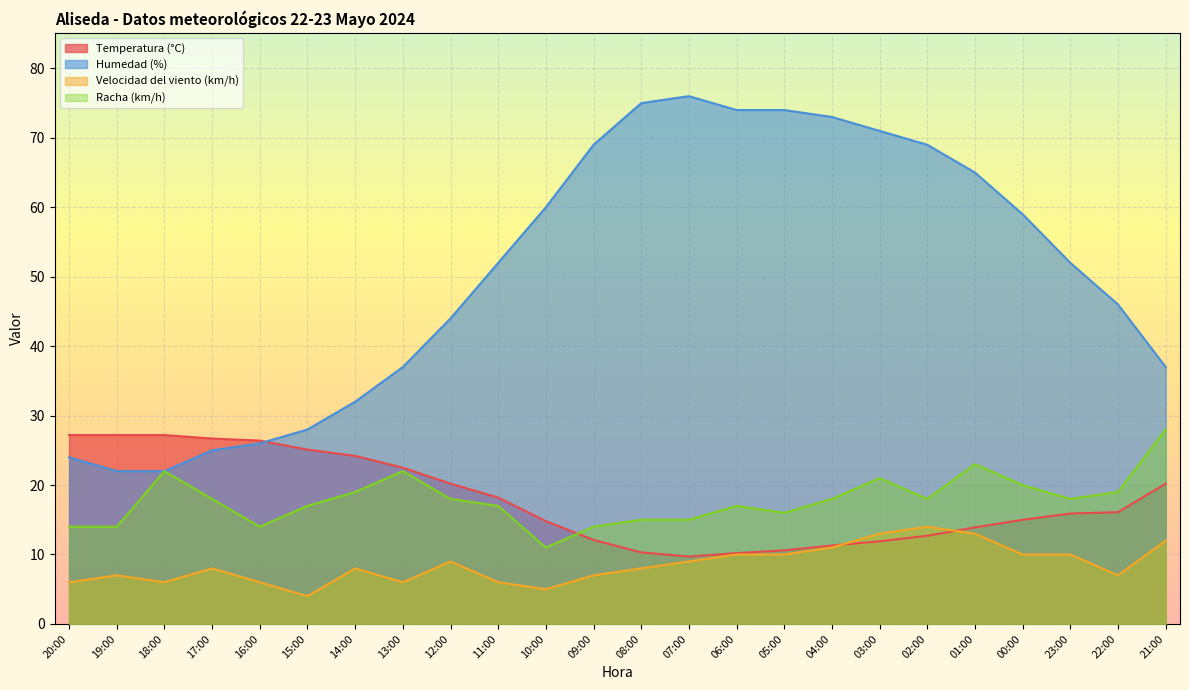

How many times do Velocidad del viento (km/h) and Temperatura (°C) cross each other?

2